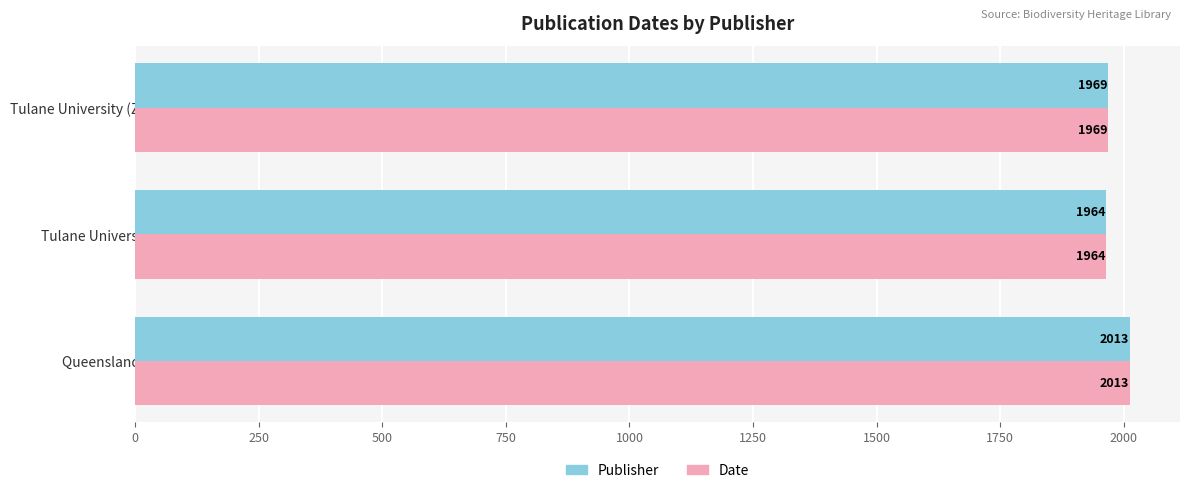

What is the difference between the maximum and minimum values in the Date series?

49